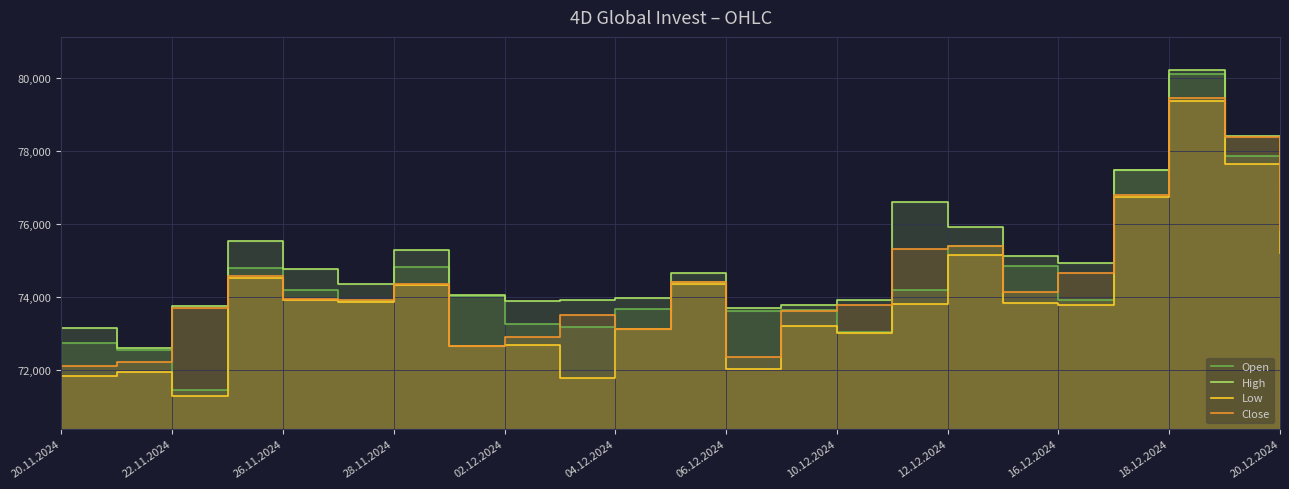

How many data points does each series have?

23